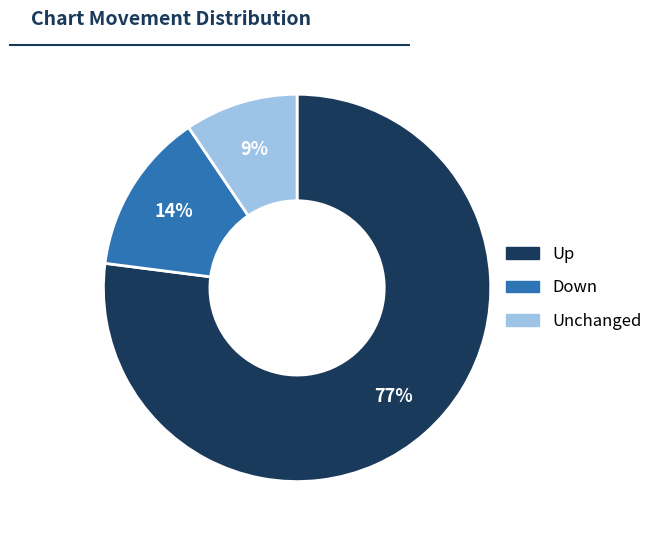

What is the smallest slice in the pie chart?

Unchanged